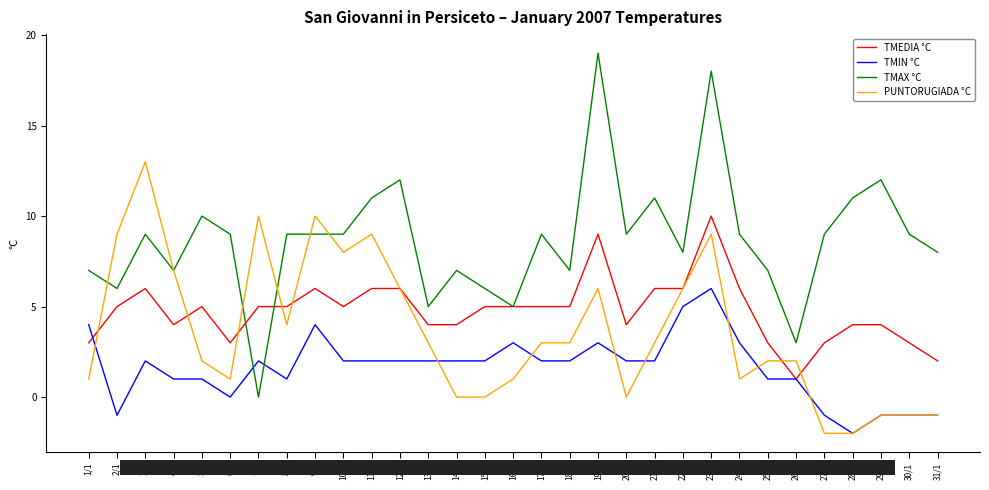

Which series has the largest total across all categories?

TMAX °C